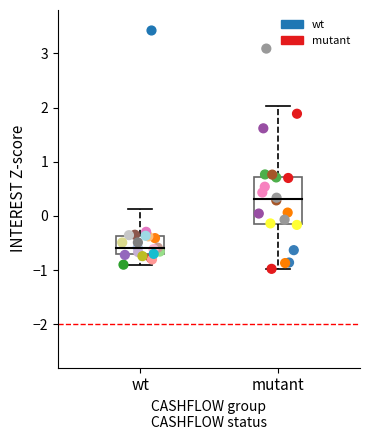

Which series contains the highest Y value?

wt